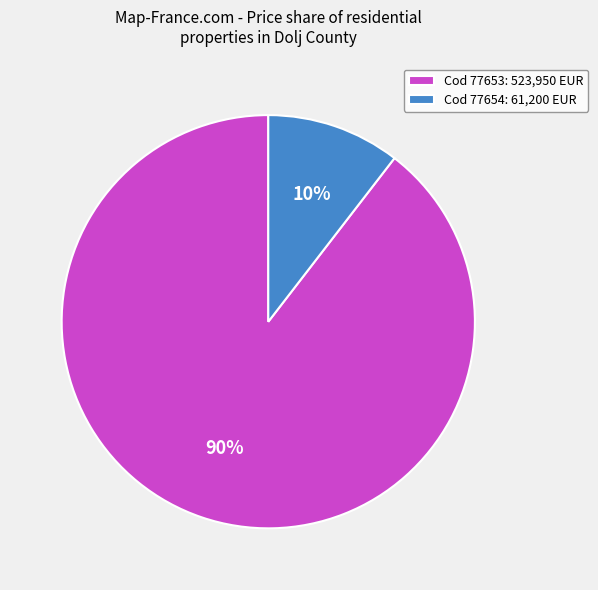

Count the number of slices in the pie.

2